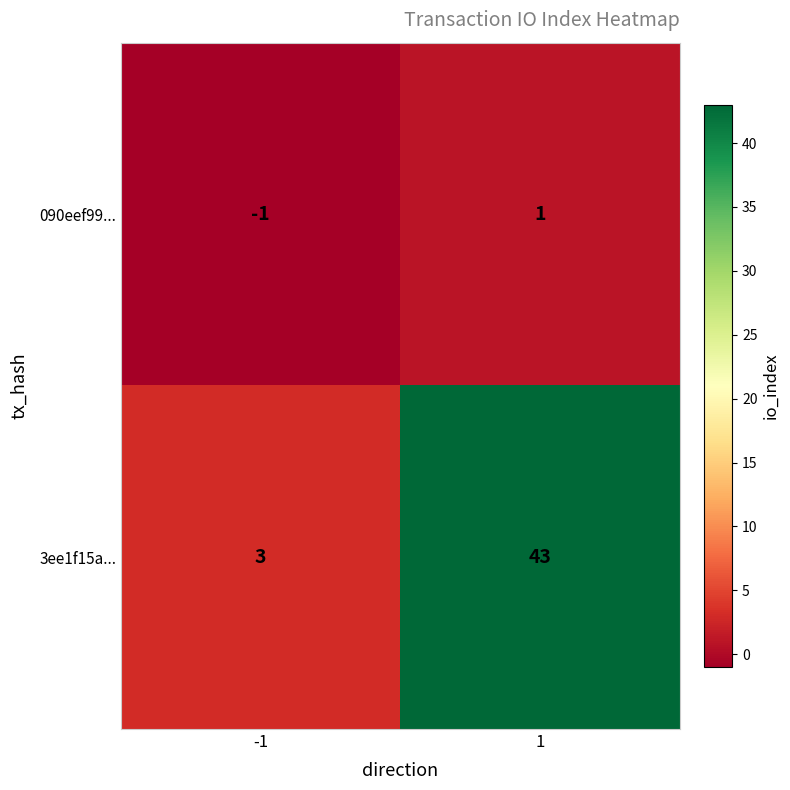

The value of 3ee1f15a... at -1 is 3. True or false?

True